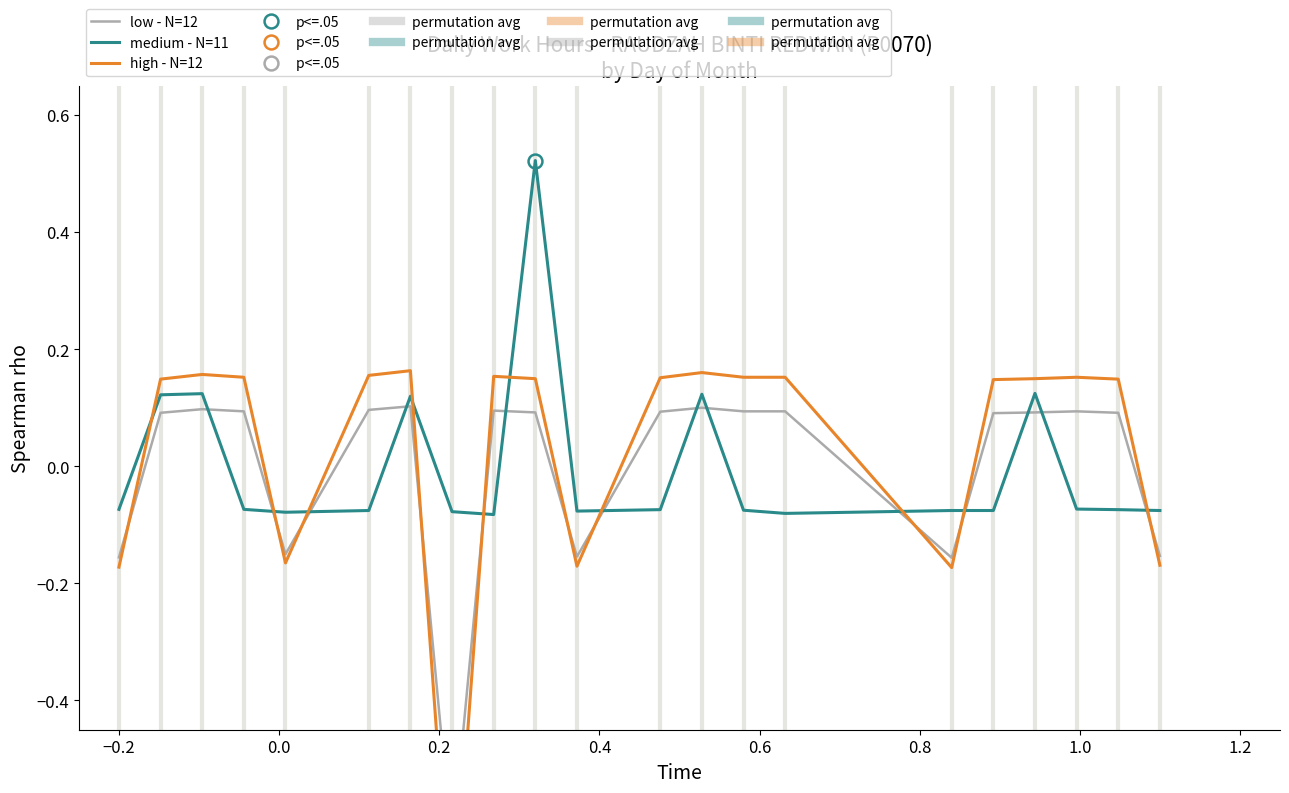

Which series ends up on top after the final intersection of low - N=12 and medium - N=11?

medium - N=11